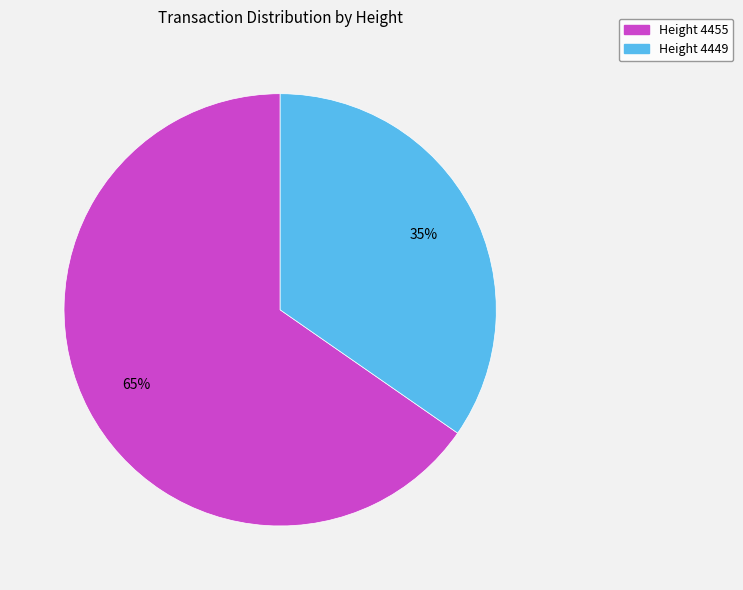

How many slices are in this pie chart?

2